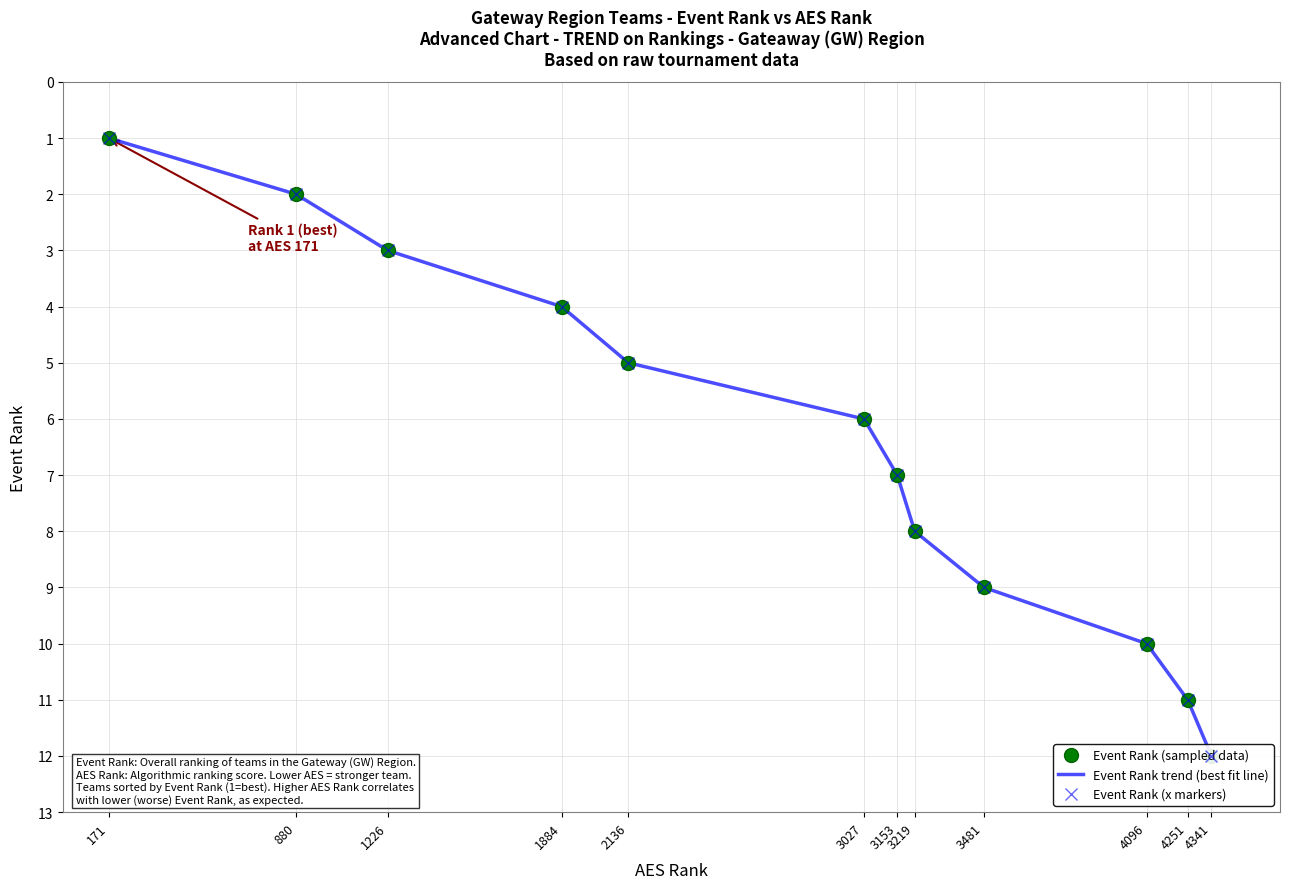

Rank the series by their maximum value, from highest to lowest.

Event Rank (sampled data), Event Rank trend (best fit line), Event Rank (x markers)